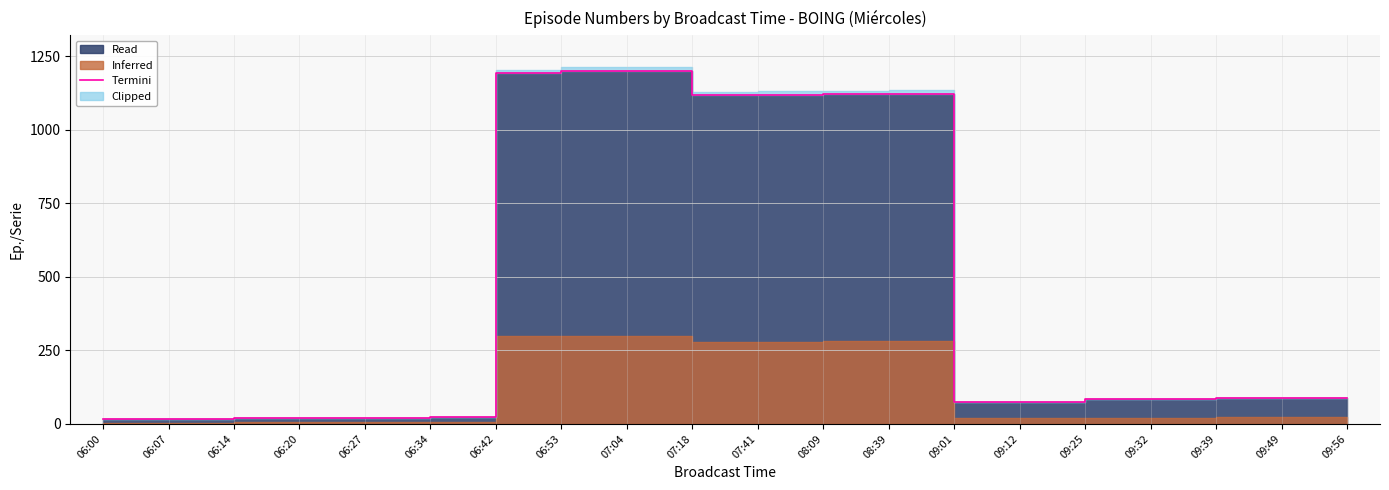

What is the label of the 11th point from the left?

07:41